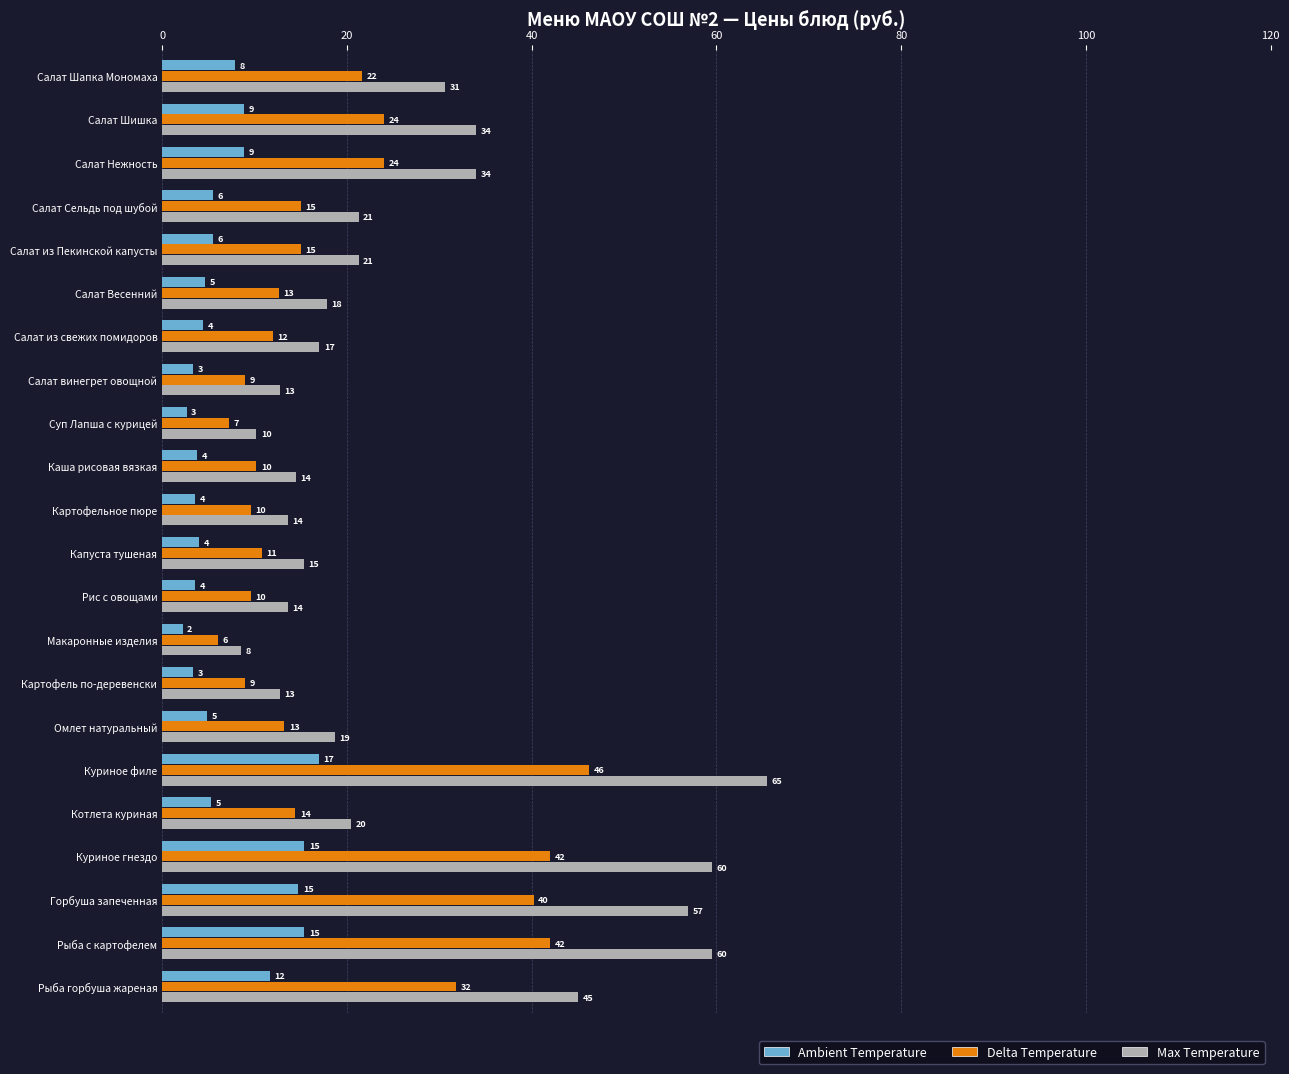

What are all the series names shown in the legend?

Ambient Temperature, Delta Temperature, Max Temperature